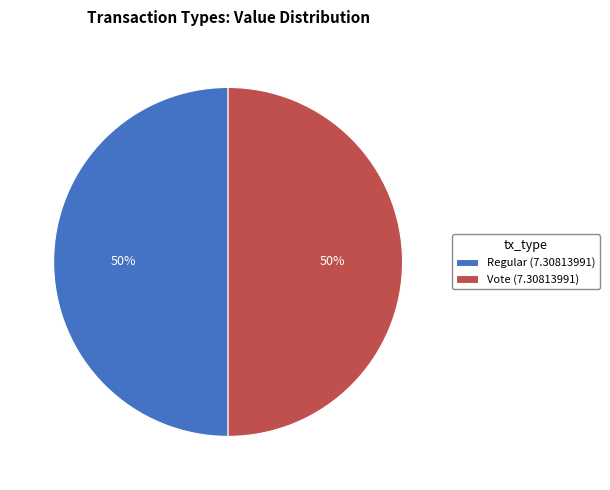

How many segments does this pie chart have?

2